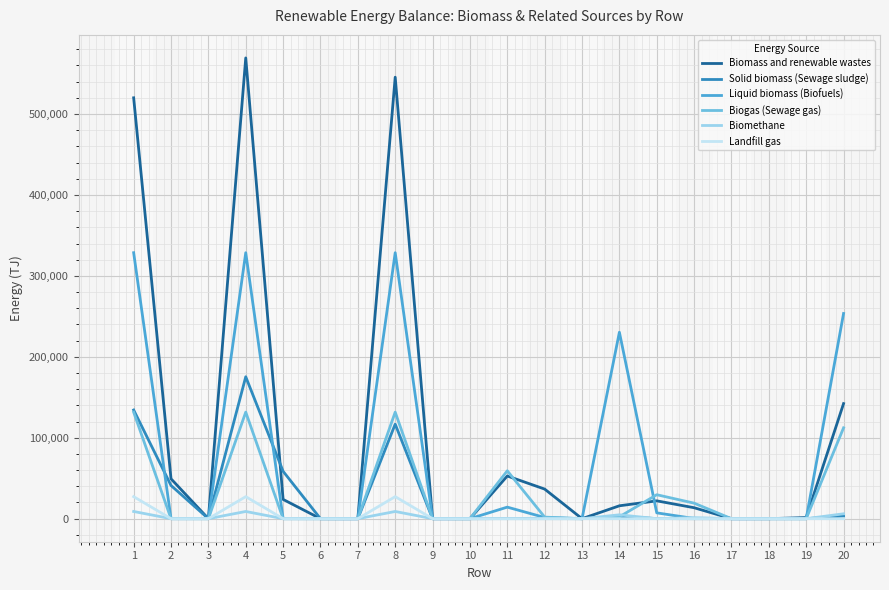

How many series are shown in this chart?

6